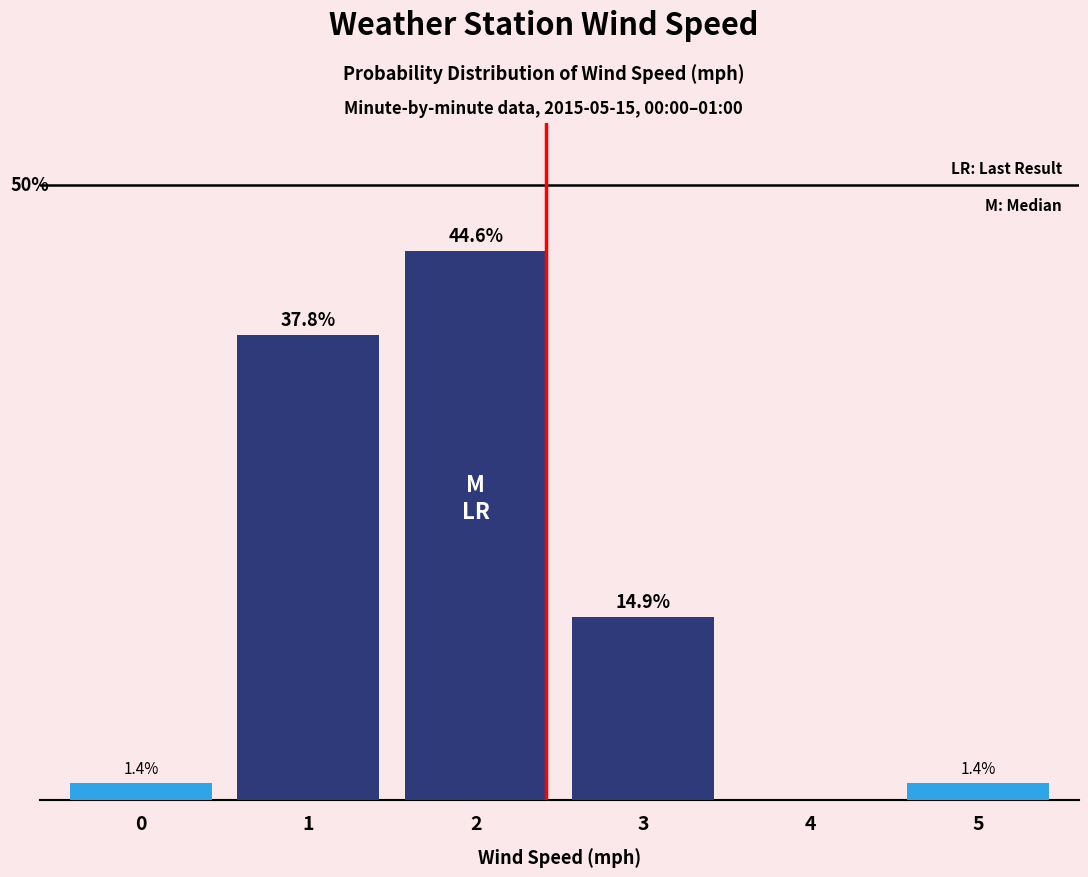

How many distinct data groups are displayed?

1